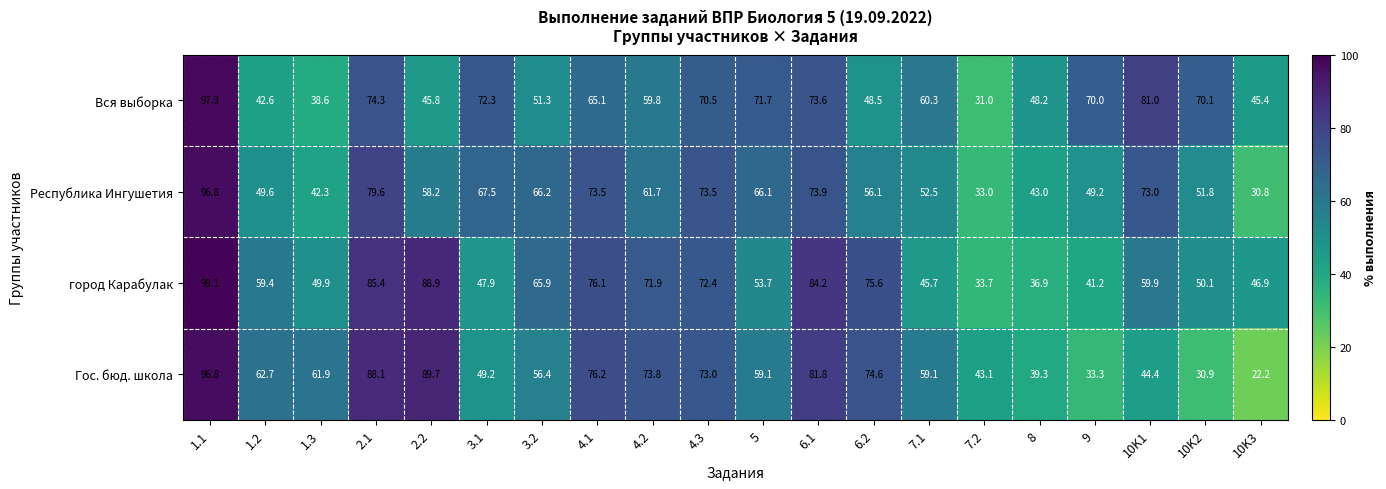

Between 2.2 and 4.2, which series saw the biggest shift?

город Карабулак